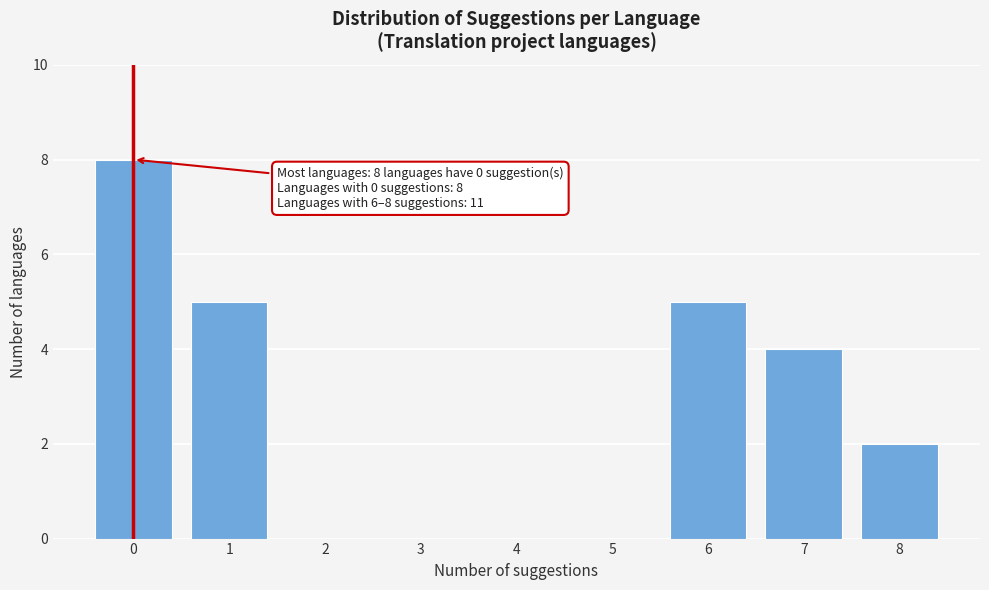

Reading left to right, list all the values displayed in this chart.

0=8	1=5	2=0	3=0	4=0	5=0	6=5	7=4	8=2